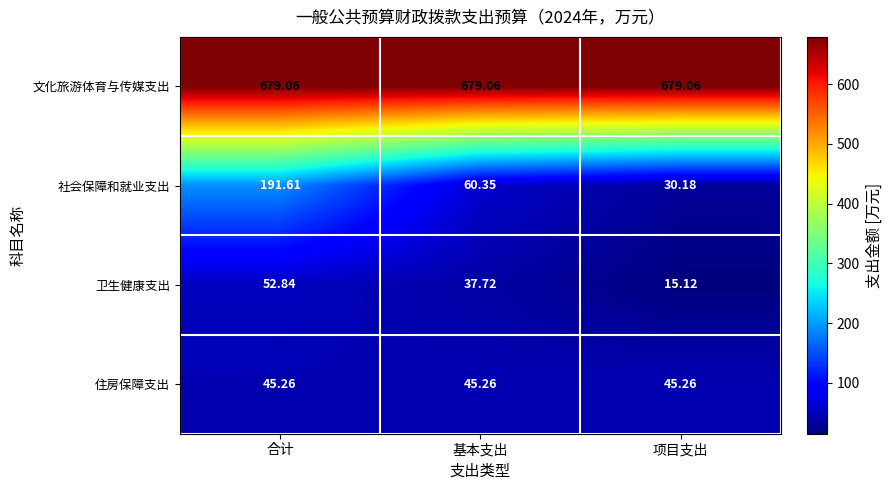

Which series changed the most between 基本支出 and 项目支出?

社会保障和就业支出